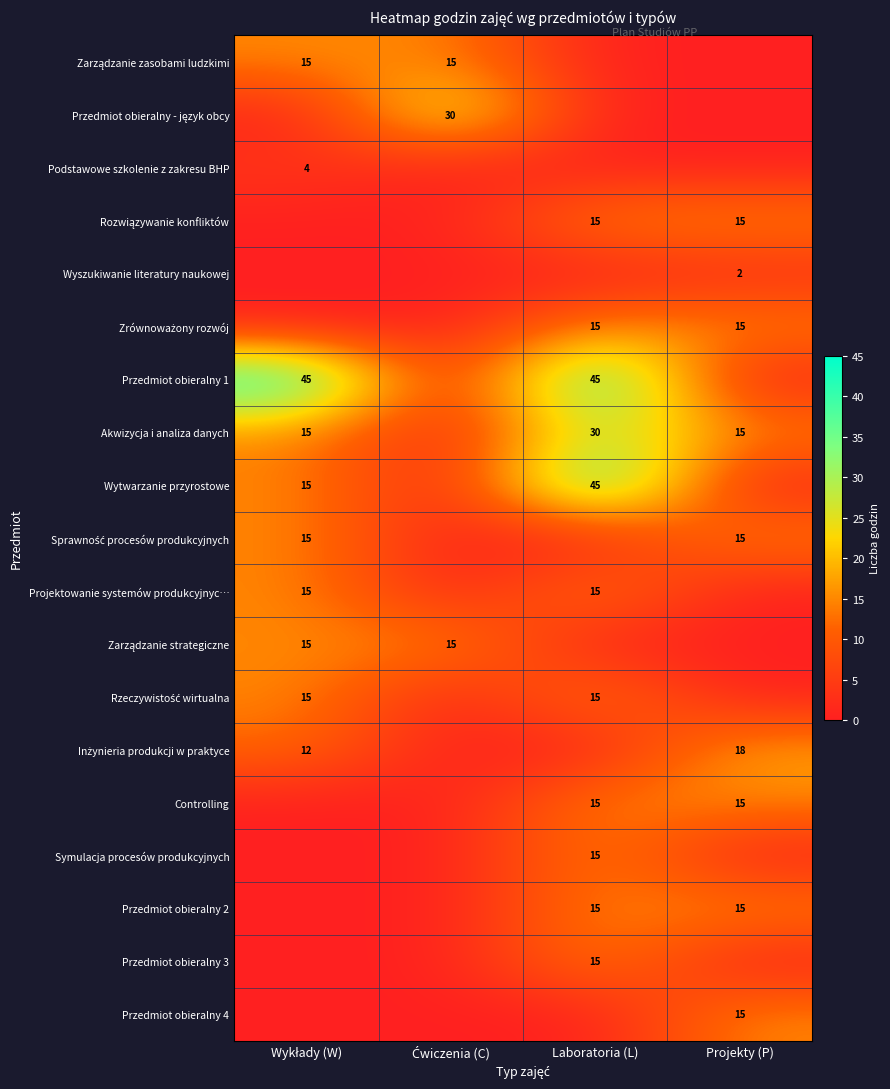

How many values in Przedmiot obieralny 3 are above zero?

1